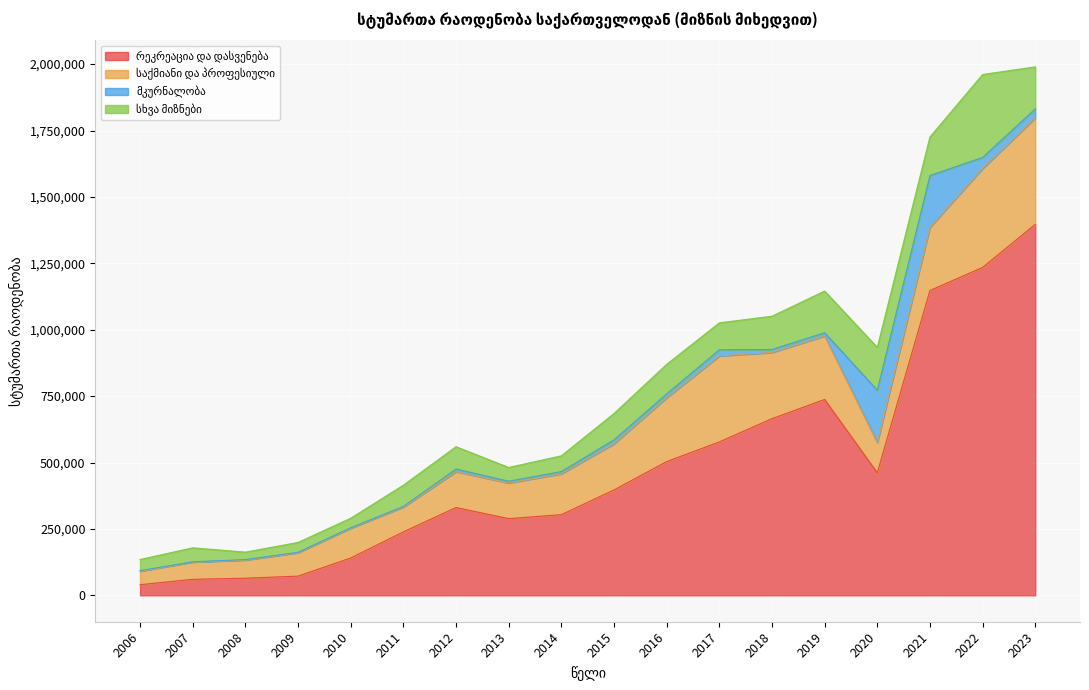

What is the value of the მკურნალობა point at the 1st from the left?

2040